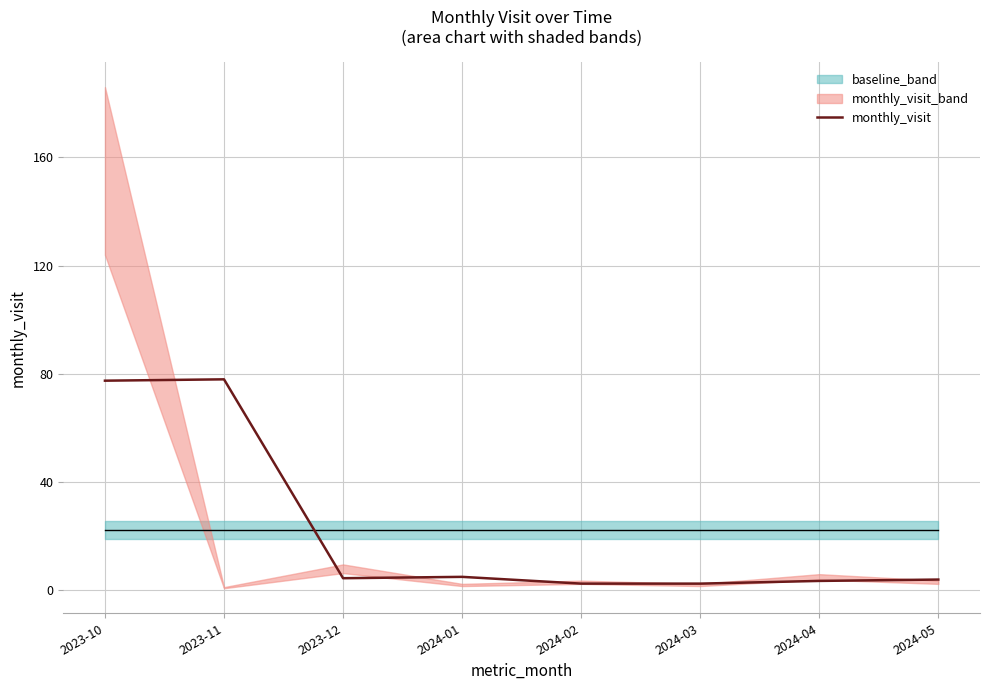

What is the minimum value shown in the chart?

2.5